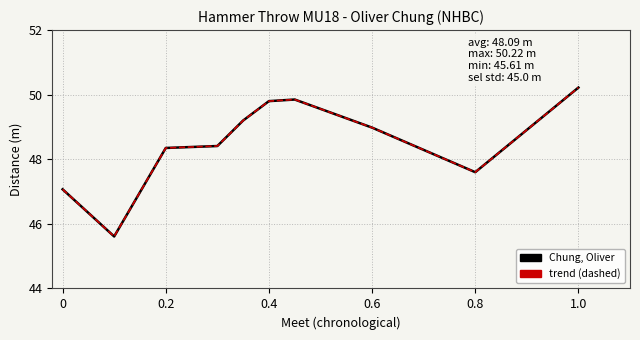

How many lines are shown in the chart?

2